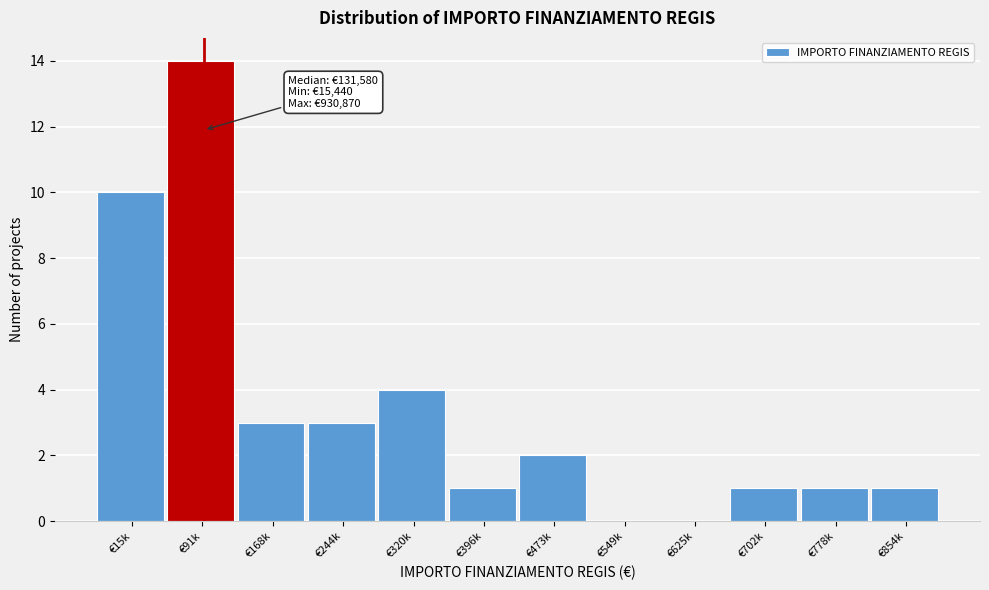

Reading right to left, list all the values displayed in this chart.

€854k=1	€778k=1	€702k=1	€625k=0	€549k=0	€473k=2	€396k=1	€320k=4	€244k=3	€168k=3	€91k=14	€15k=10